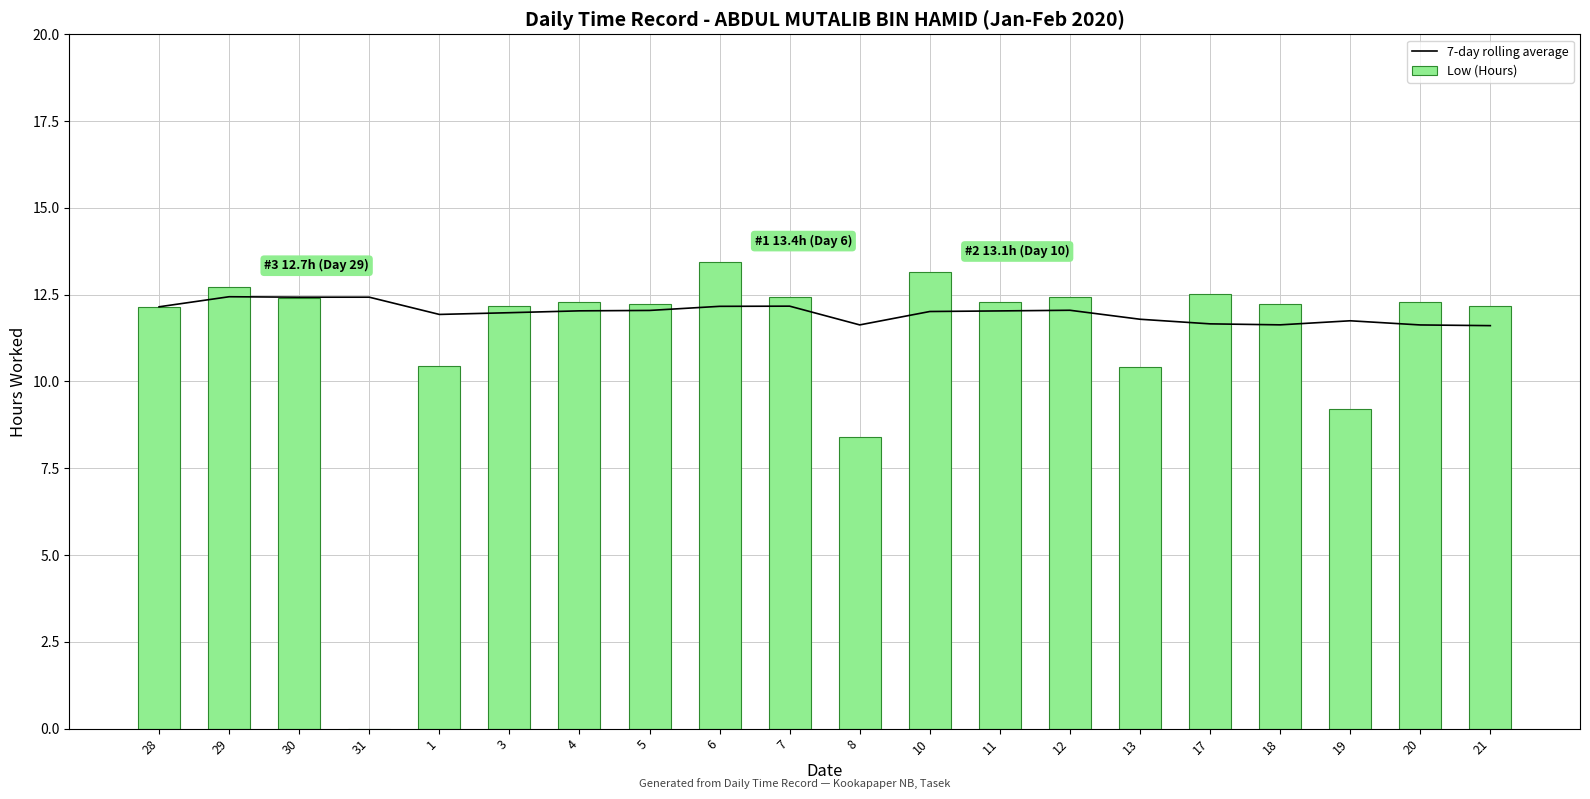

What is the total value across all series at 3?

24.2